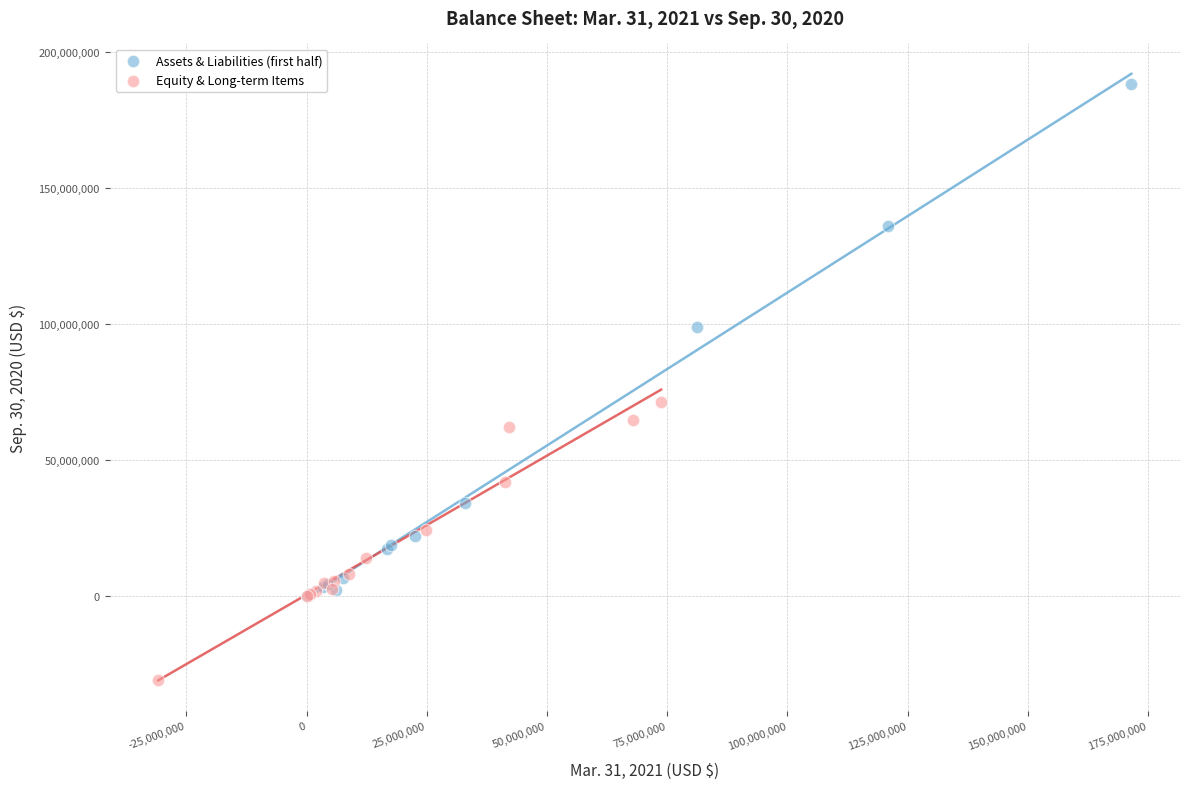

Which series contains the lowest Y value?

Equity & Long-term Items